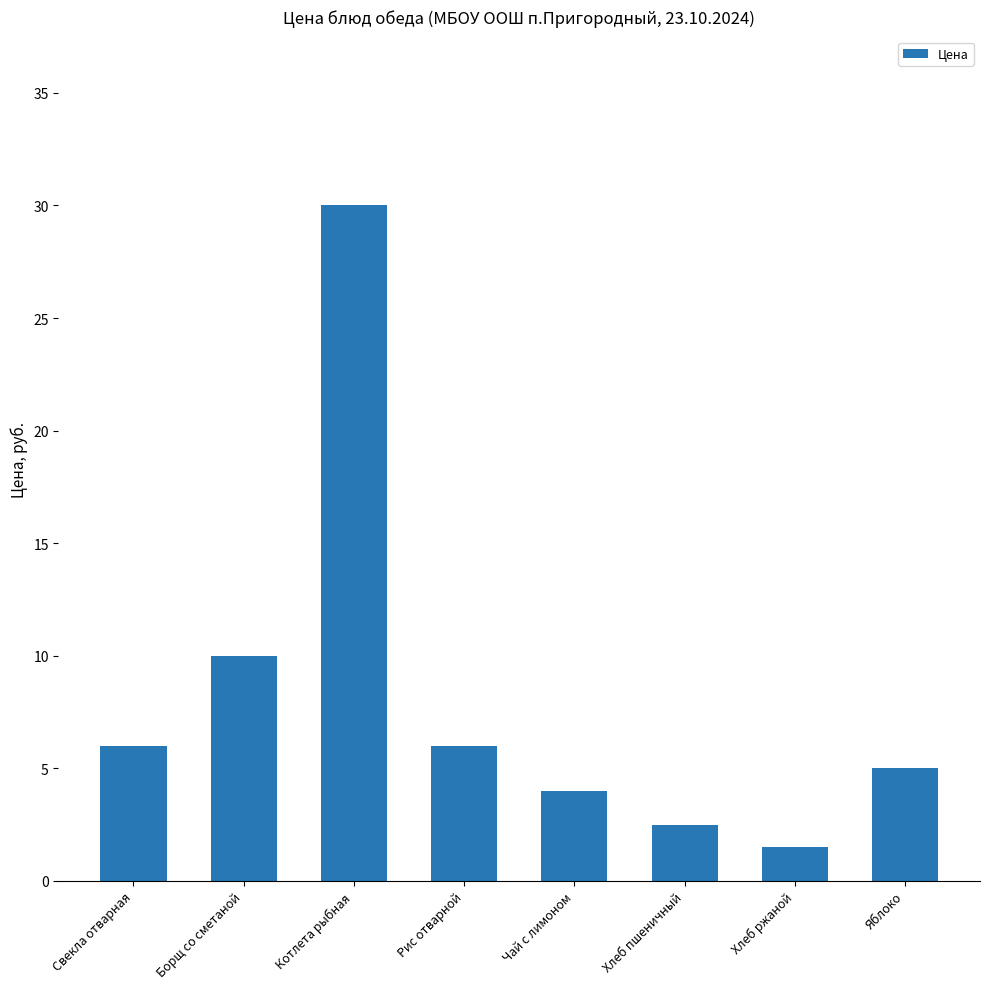

What is the average value?

8.1